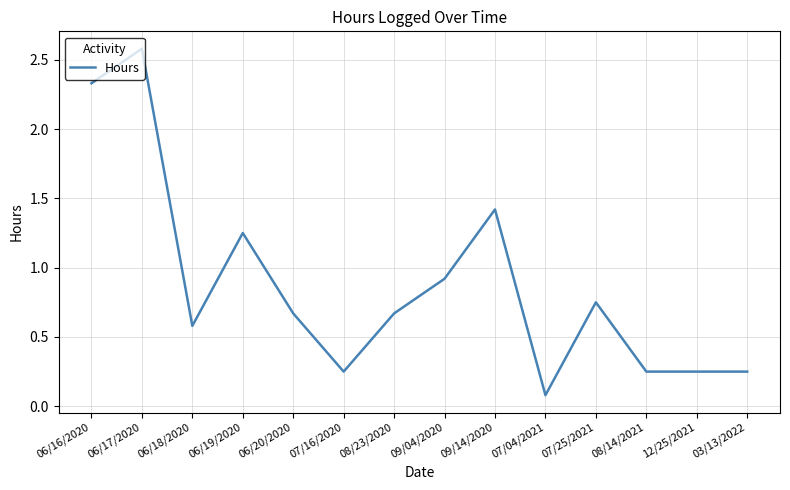

The value at 09/04/2020 is 1.3. True or false?

False